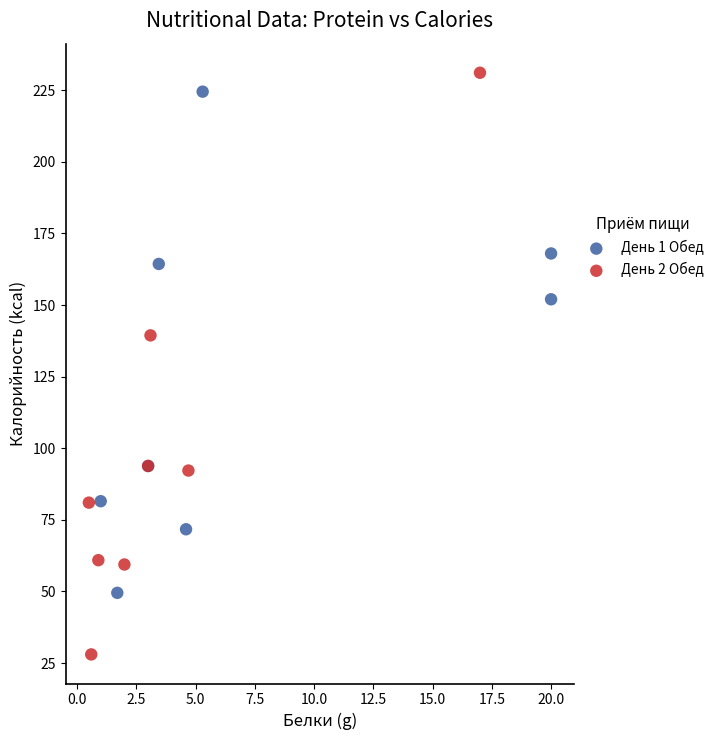

What are all the series names shown in the legend?

День 1 Обед, День 2 Обед